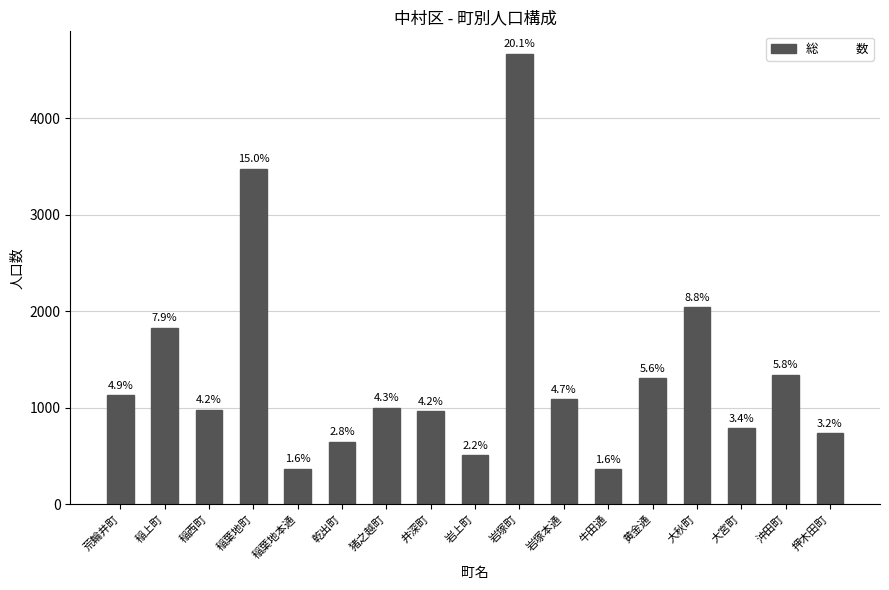

Reading left to right, list all the values displayed in this chart.

1127	1827	978	3480	364	646	1000	964	505	4670	1088	360	1304	2040	786	1339	737